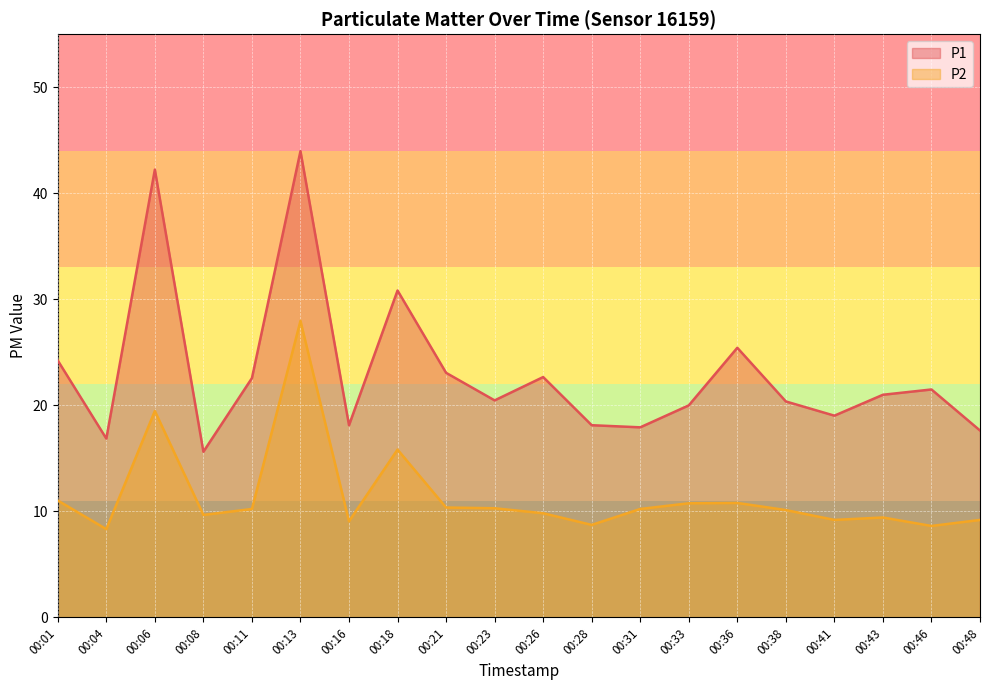

Which series has the widest spread of values?

P1